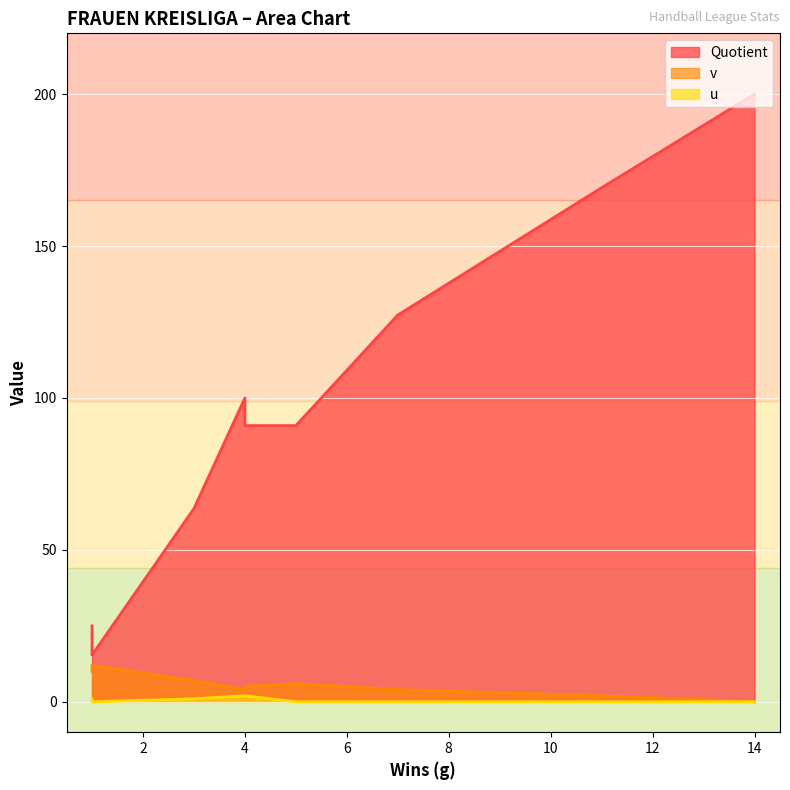

True or false: v has more than 2 interior local peaks.

False